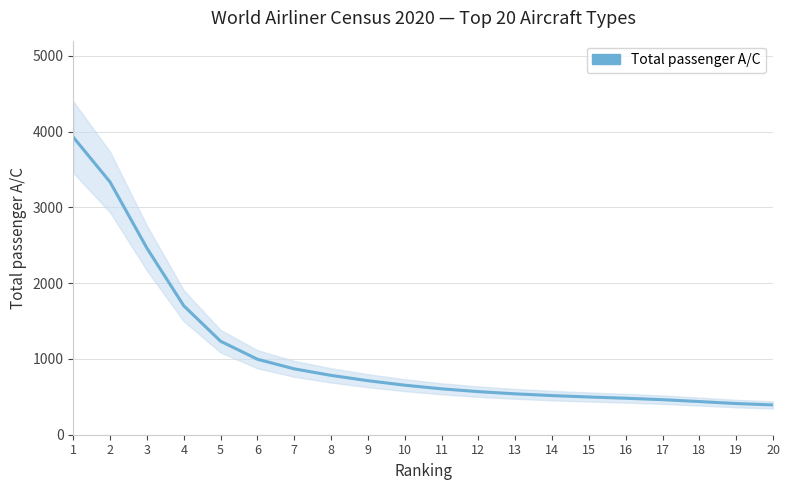

Approximately how many times larger is the value at 11 compared to 8?

0.8